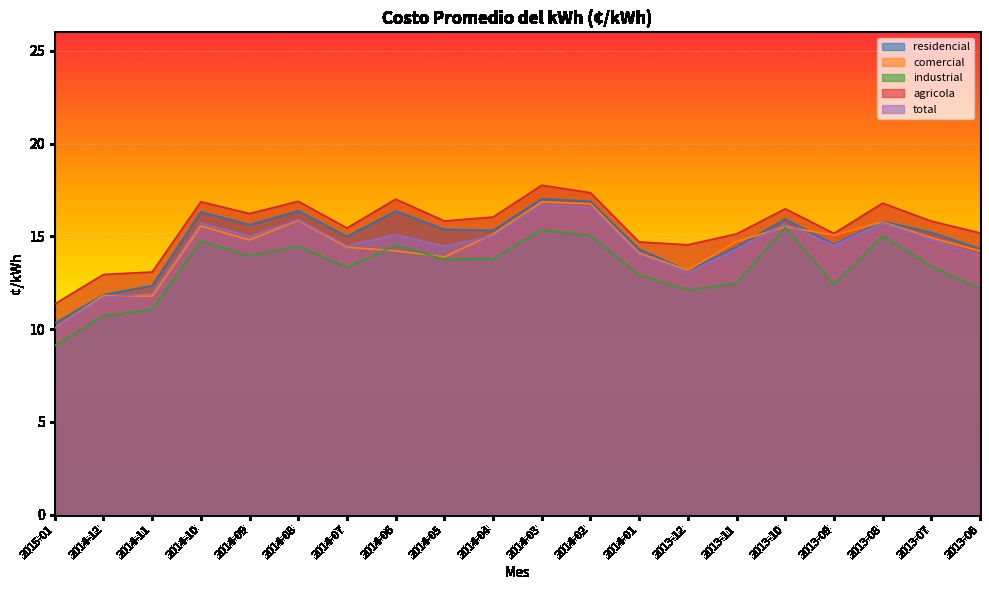

Reading left to right, what are all the values shown in this chart?

residencial: 2015-01=10.3	2014-12=11.9	2014-11=12.3	2014-10=16.3	2014-09=15.6	2014-08=16.4	2014-07=15.0	2014-06=16.4	2014-05=15.4	2014-04=15.3	2014-03=17.0	2014-02=16.9	2014-01=14.3	2013-12=13.2	2013-11=14.4	2013-10=15.9	2013-09=14.6	2013-08=15.8	2013-07=15.2	2013-06=14.3
comercial: 2015-01=10.1	2014-12=11.8	2014-11=11.8	2014-10=15.6	2014-09=14.8	2014-08=15.9	2014-07=14.4	2014-06=14.2	2014-05=13.9	2014-04=15.1	2014-03=16.9	2014-02=16.8	2014-01=14.1	2013-12=13.2	2013-11=14.7	2013-10=15.5	2013-09=15.1	2013-08=15.8	2013-07=14.9	2013-06=14.2
industrial: 2015-01=9.1	2014-12=10.7	2014-11=11.1	2014-10=14.7	2014-09=14.0	2014-08=14.5	2014-07=13.3	2014-06=14.5	2014-05=13.8	2014-04=13.8	2014-03=15.4	2014-02=15.0	2014-01=12.9	2013-12=12.1	2013-11=12.5	2013-10=15.5	2013-09=12.4	2013-08=15.0	2013-07=13.4	2013-06=12.2
agricola: 2015-01=11.4	2014-12=12.9	2014-11=13.1	2014-10=16.9	2014-09=16.2	2014-08=16.9	2014-07=15.4	2014-06=17.0	2014-05=15.8	2014-04=16.0	2014-03=17.8	2014-02=17.4	2014-01=14.7	2013-12=14.5	2013-11=15.1	2013-10=16.5	2013-09=15.2	2013-08=16.8	2013-07=15.8	2013-06=15.2
total: 2015-01=10.1	2014-12=11.7	2014-11=11.9	2014-10=15.7	2014-09=15.0	2014-08=15.9	2014-07=14.5	2014-06=15.1	2014-05=14.5	2014-04=15.0	2014-03=16.7	2014-02=16.6	2014-01=14.0	2013-12=13.0	2013-11=14.3	2013-10=15.7	2013-09=14.5	2013-08=15.7	2013-07=14.8	2013-06=14.0